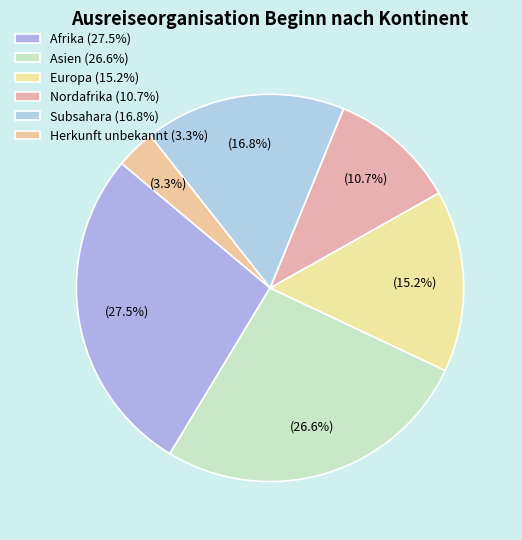

How many segments does this pie chart have?

6